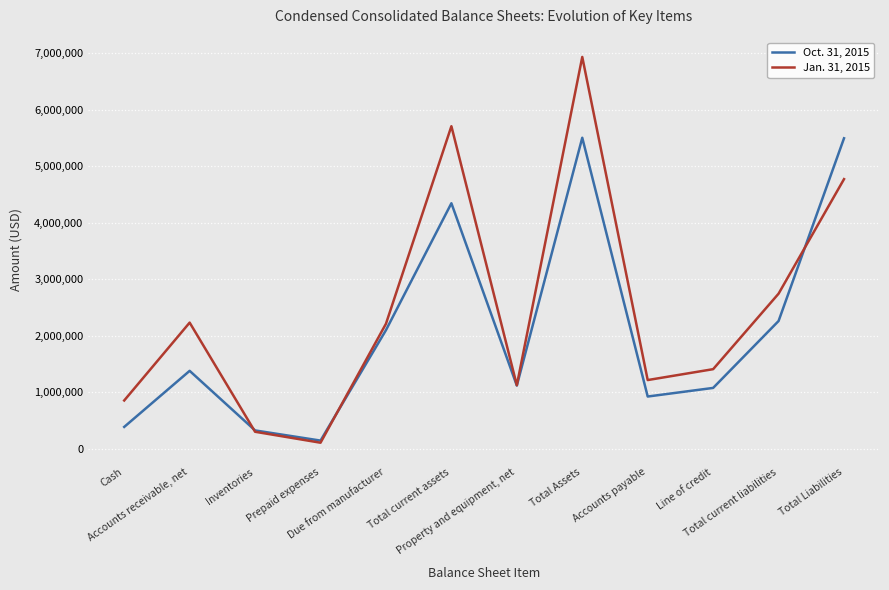

List the series in order of their peak value, highest first.

Jan. 31, 2015, Oct. 31, 2015